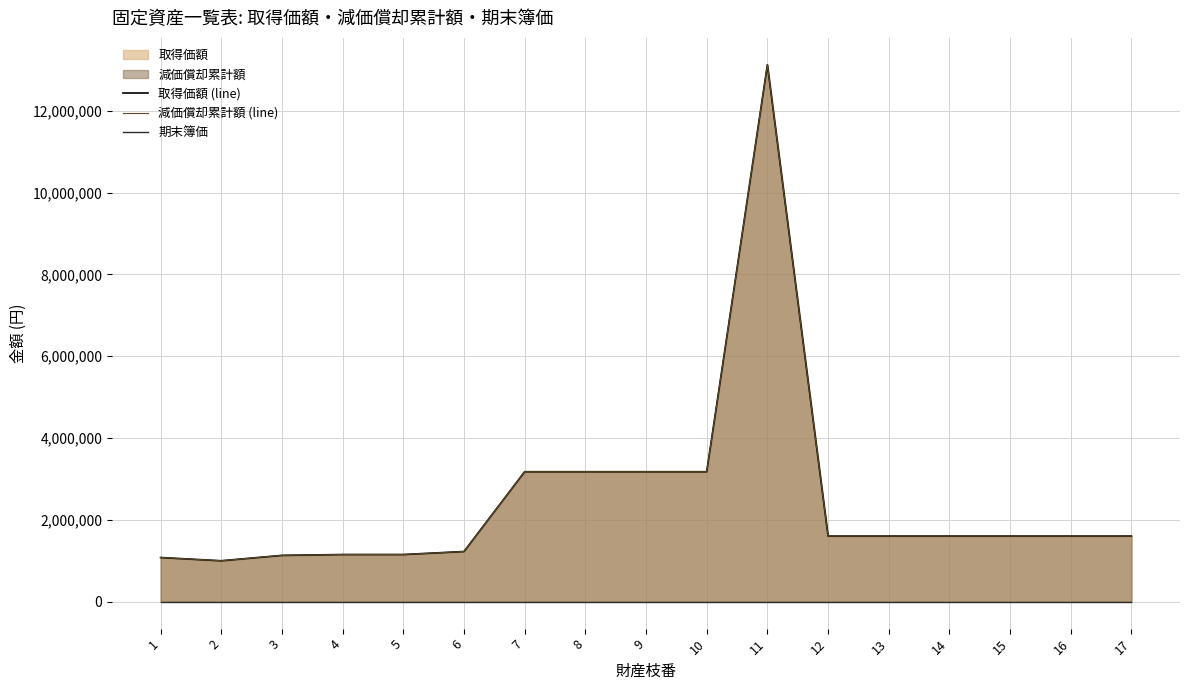

The 取得価額 (line) series shows 1725925 at 3. True or false?

False